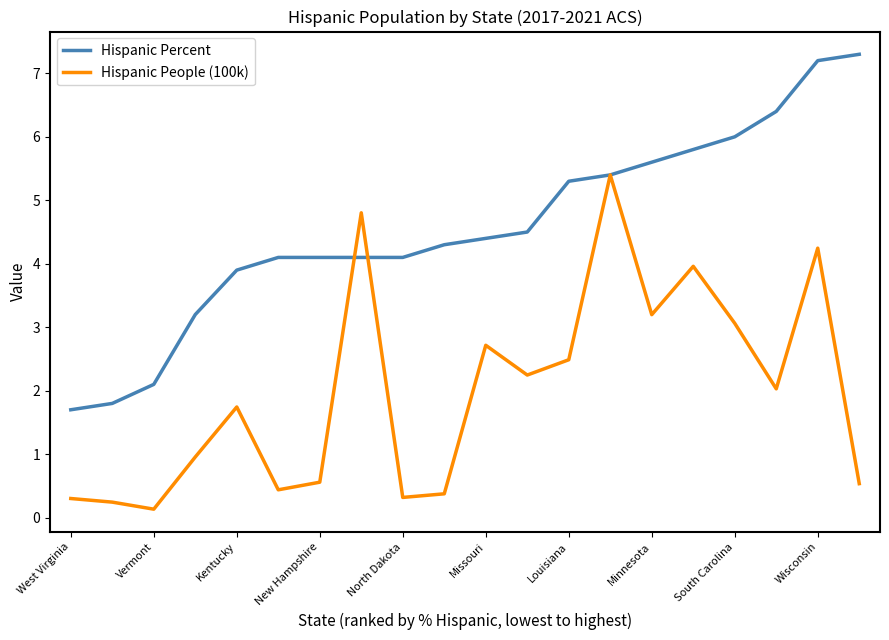

Rank the series by their maximum value, from lowest to highest.

Hispanic People (100k), Hispanic Percent